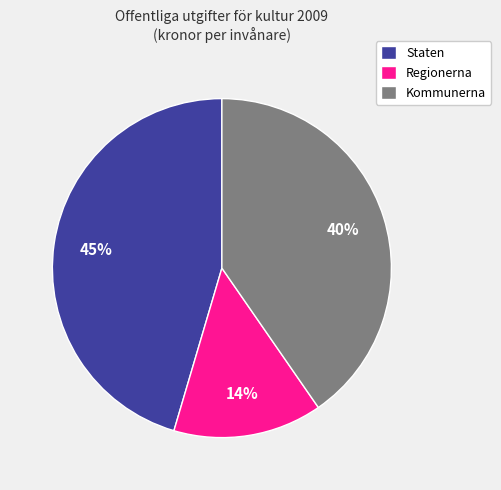

How many slices are in this pie chart?

3